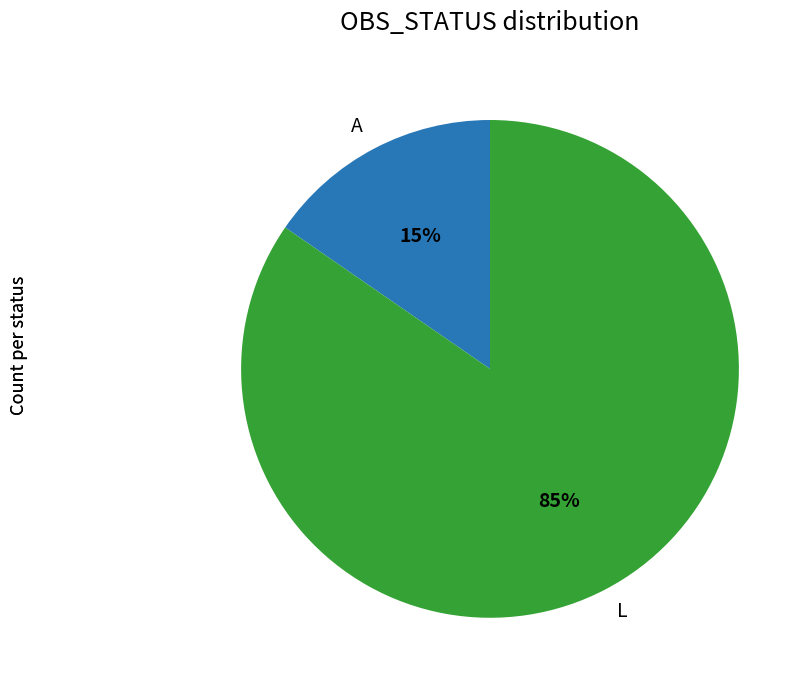

How many slices are in this pie chart?

2